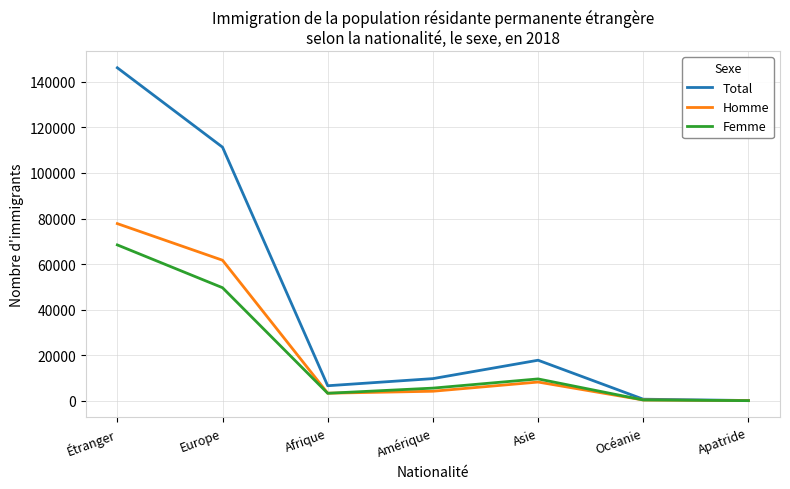

Is the value of Total at Europe greater than the value of Femme at Amérique?

Yes